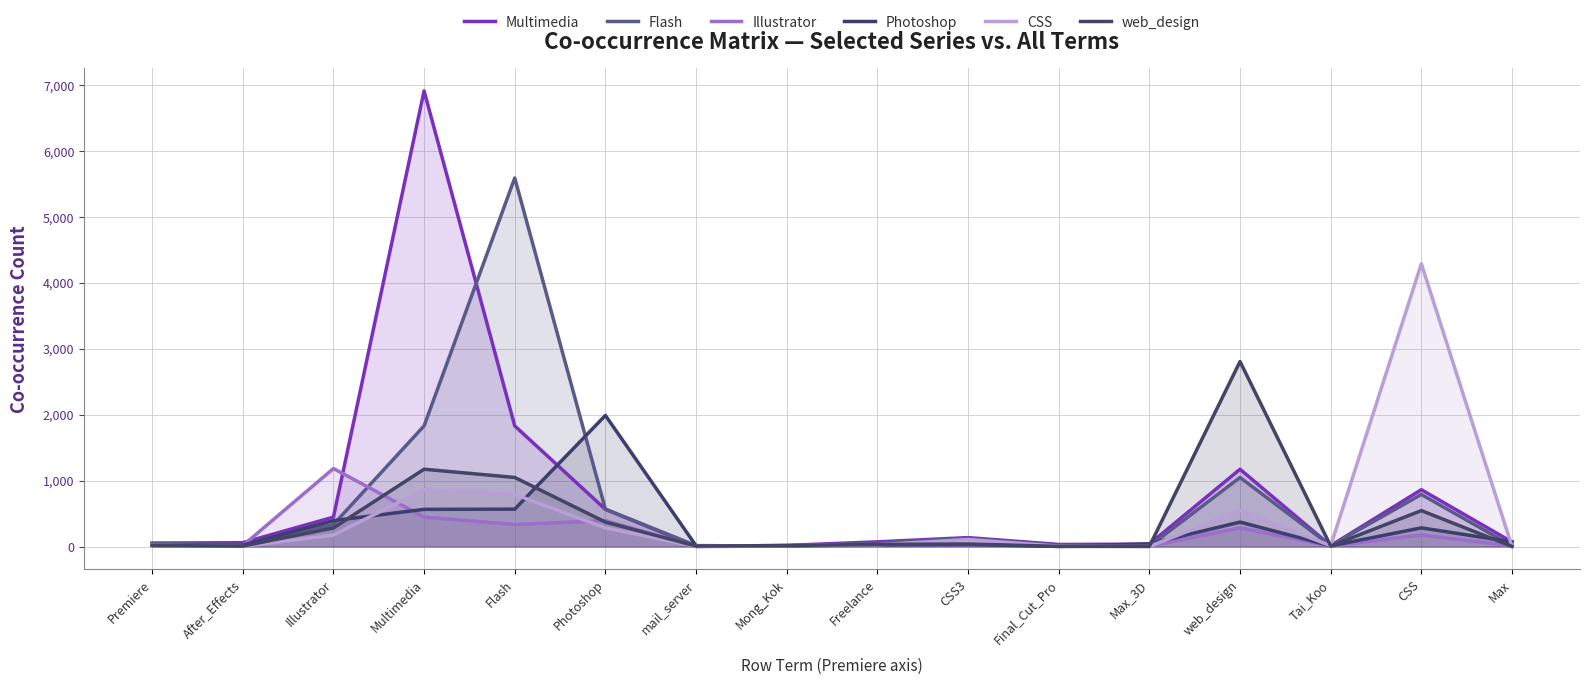

Reading right to left, list all the values displayed in this chart.

Multimedia: 69	862	13	1173	36	31	135	71	17	1	564	1831	6916	446	58	52
Flash: 10	790	13	1048	4	17	123	54	5	14	567	5594	1831	334	30	45
Illustrator: 13	174	9	282	8	1	24	18	6	0	393	334	446	1184	13	23
Photoshop: 70	283	10	371	41	2	30	25	12	11	1990	567	564	393	20	20
CSS: 0	4292	12	545	0	5	106	26	14	3	283	790	862	174	2	18
web_design: 2	545	7	2808	2	2	38	32	14	7	371	1048	1173	282	6	15